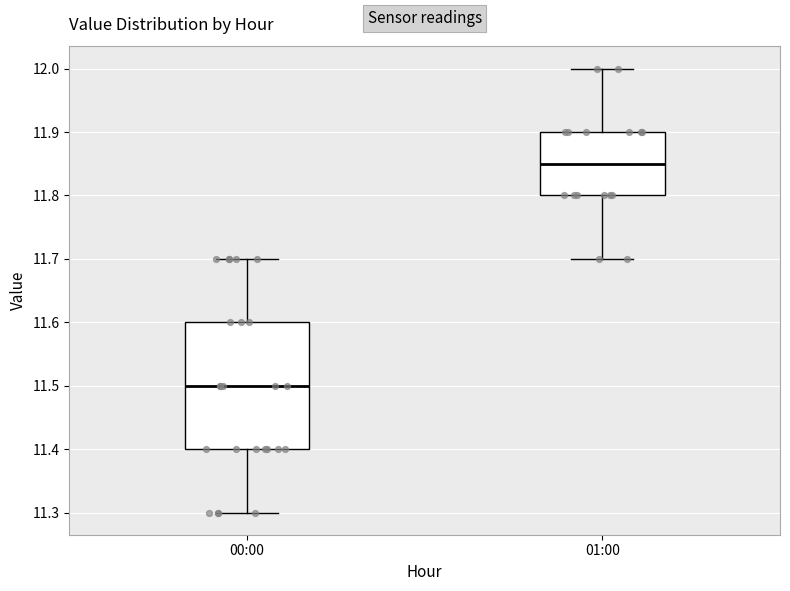

Which box is the tallest, from its lower edge to its upper edge?

00:00